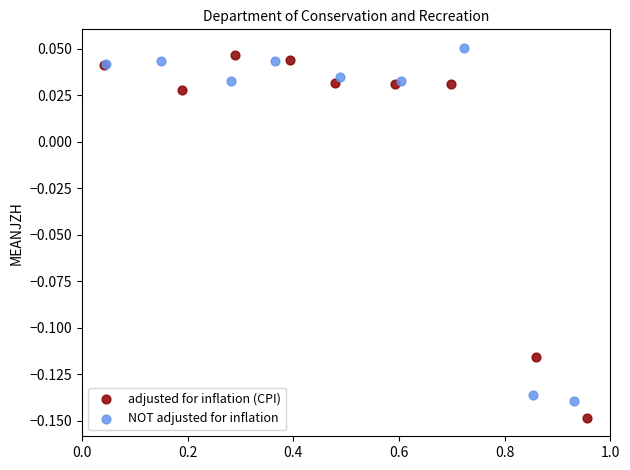

Which series reaches the minimum Y coordinate?

adjusted for inflation (CPI)